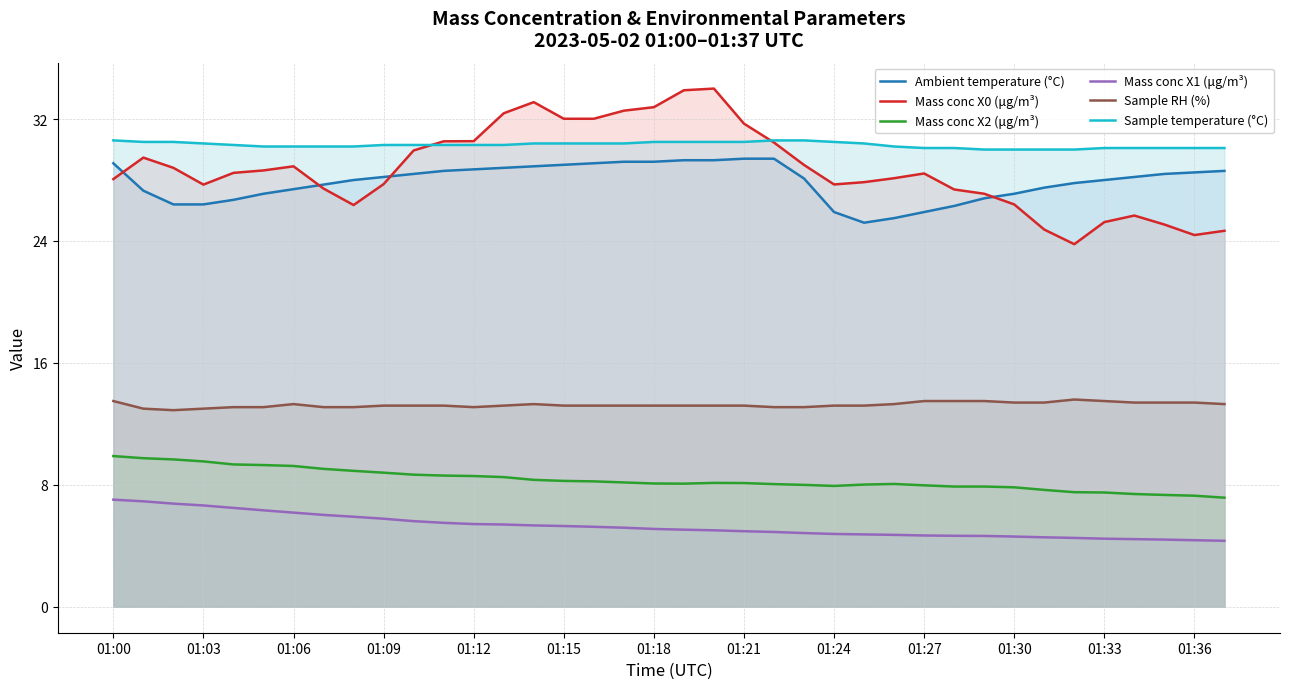

What value does the Mass conc X0 (μg/m³) series have at 37?

24.7